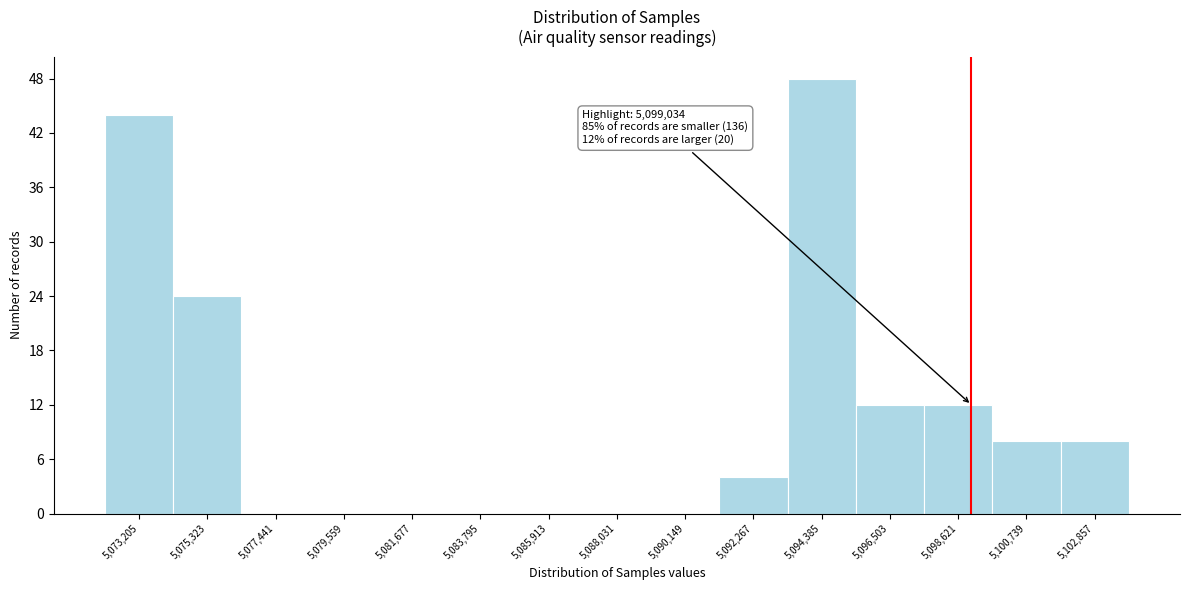

Which range on the x-axis has the tallest bar?

5093500 to 5095500